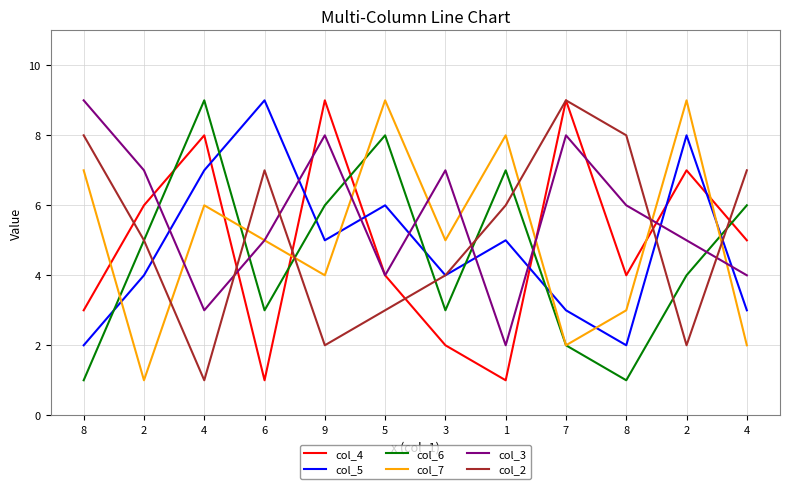

True or false: col_5 has a value of 7 at 4.

True